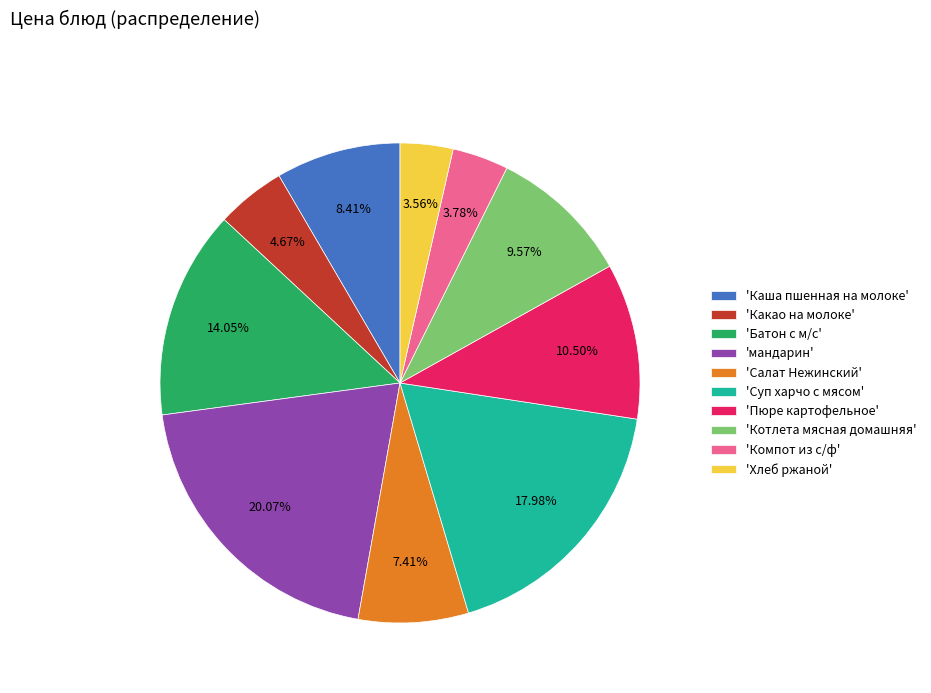

Is there any slice that represents more than half of the pie?

No